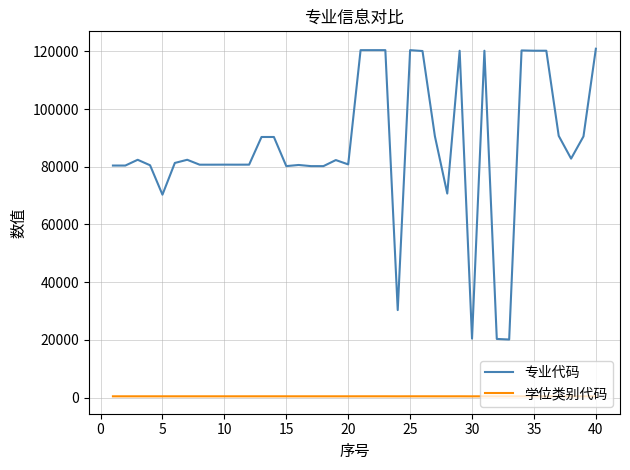

What is the greatest value displayed?

120901